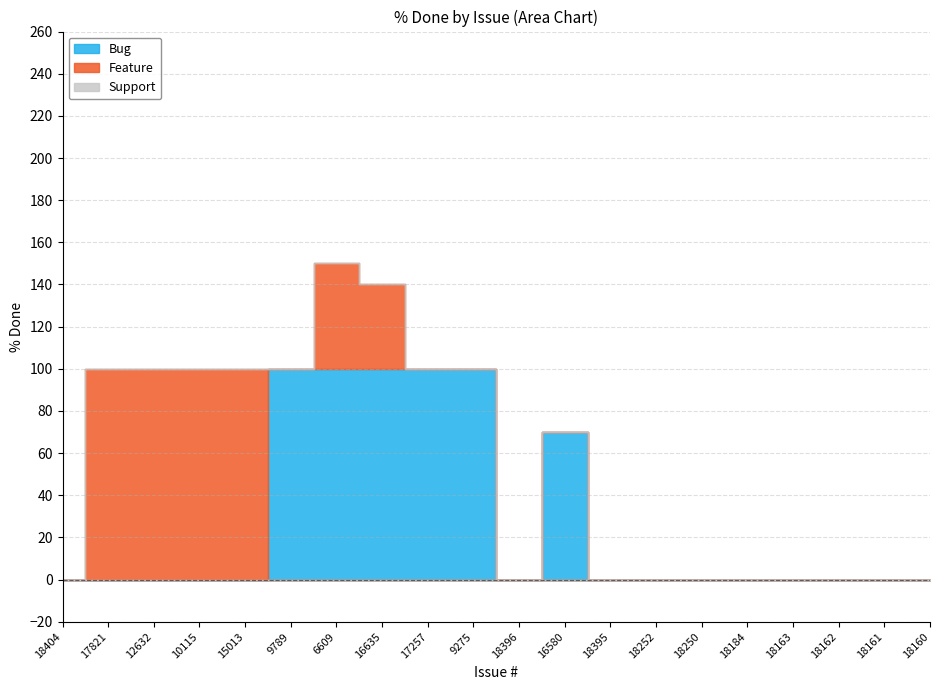

Is it true that Feature equals 48 at 18404?

False